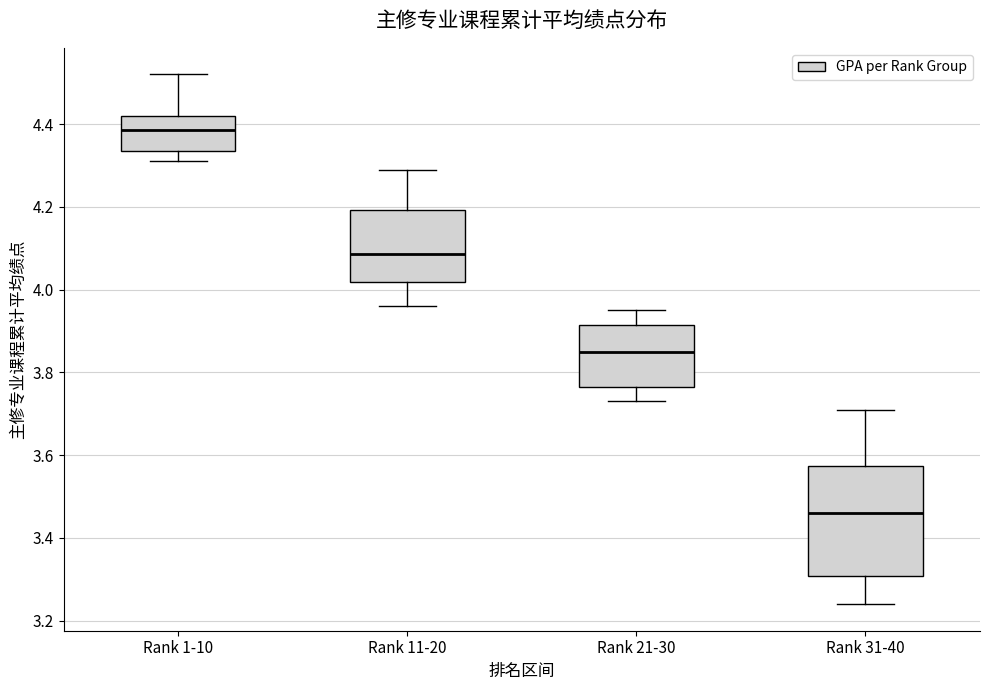

Comparing the boxes themselves (not the whiskers), which one is the tallest?

Rank 31-40